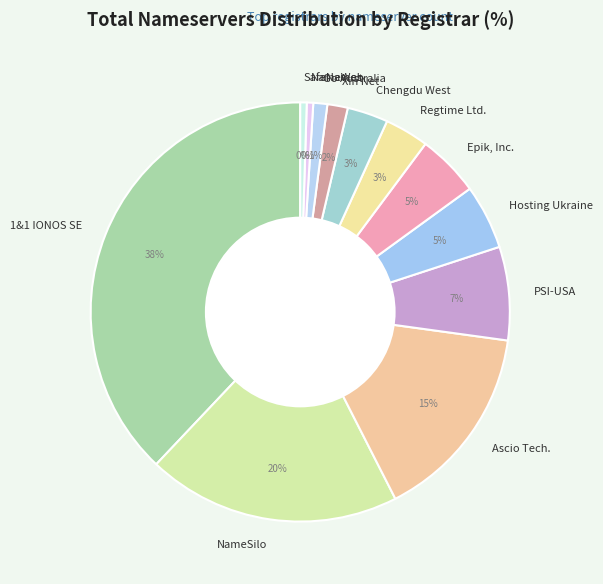

Which slice is the largest?

1&1 IONOS SE